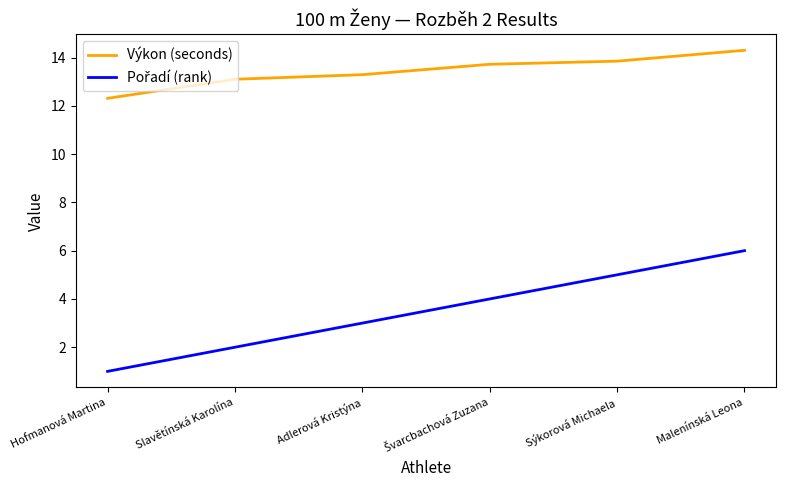

What is the difference between the Výkon (seconds) values at Adlerová Kristýna and Sýkorová Michaela?

0.6